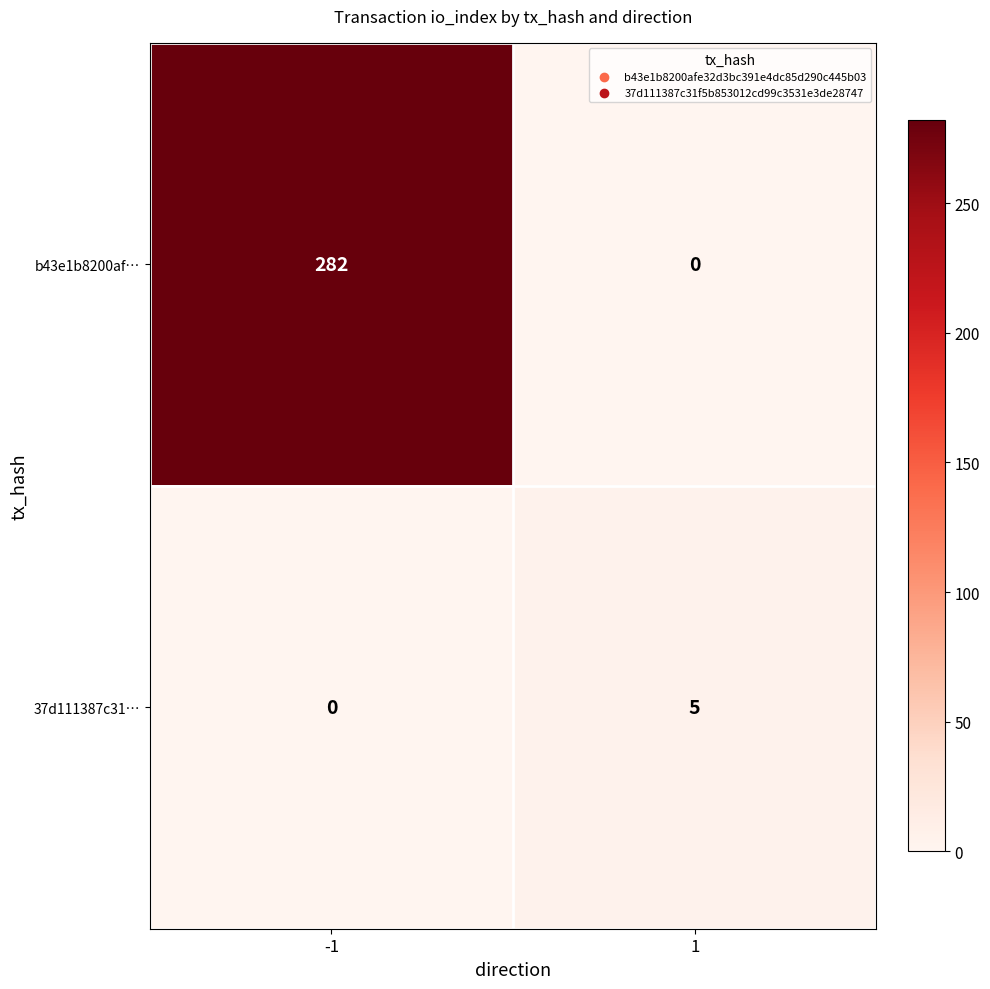

At how many categories does at least one series exceed 43?

1